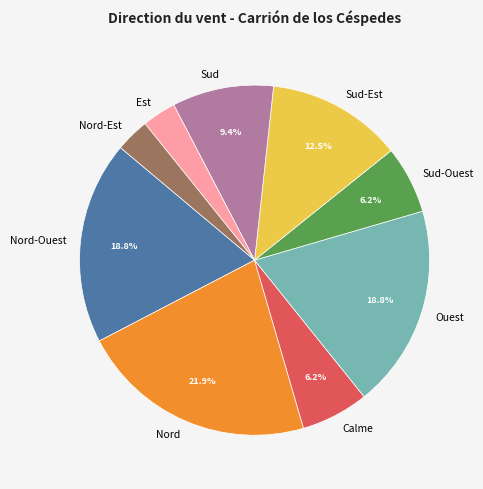

Is Sud-Est the majority of the pie?

No